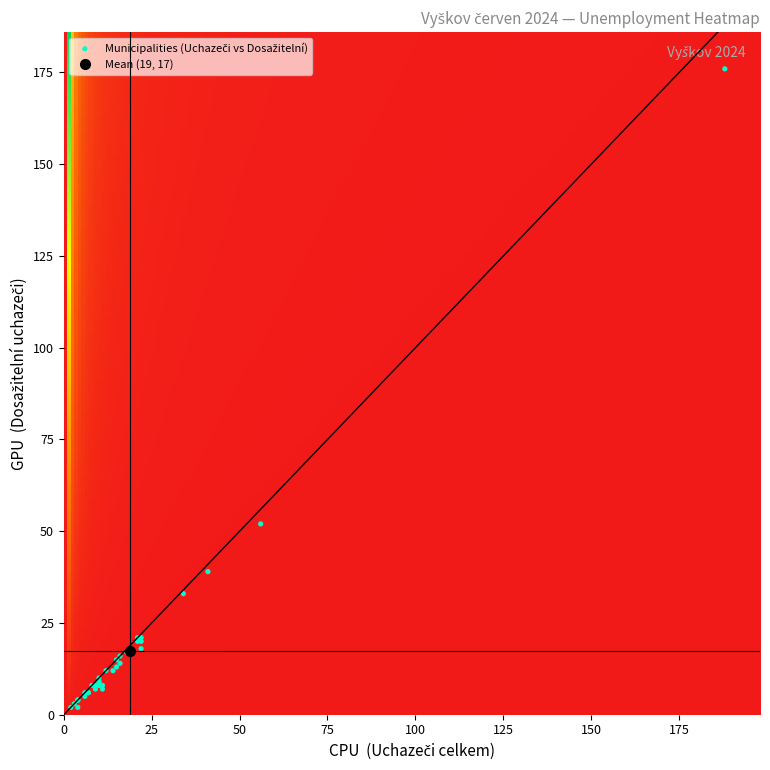

What Y value in the scatter plot is closest to 89?

52